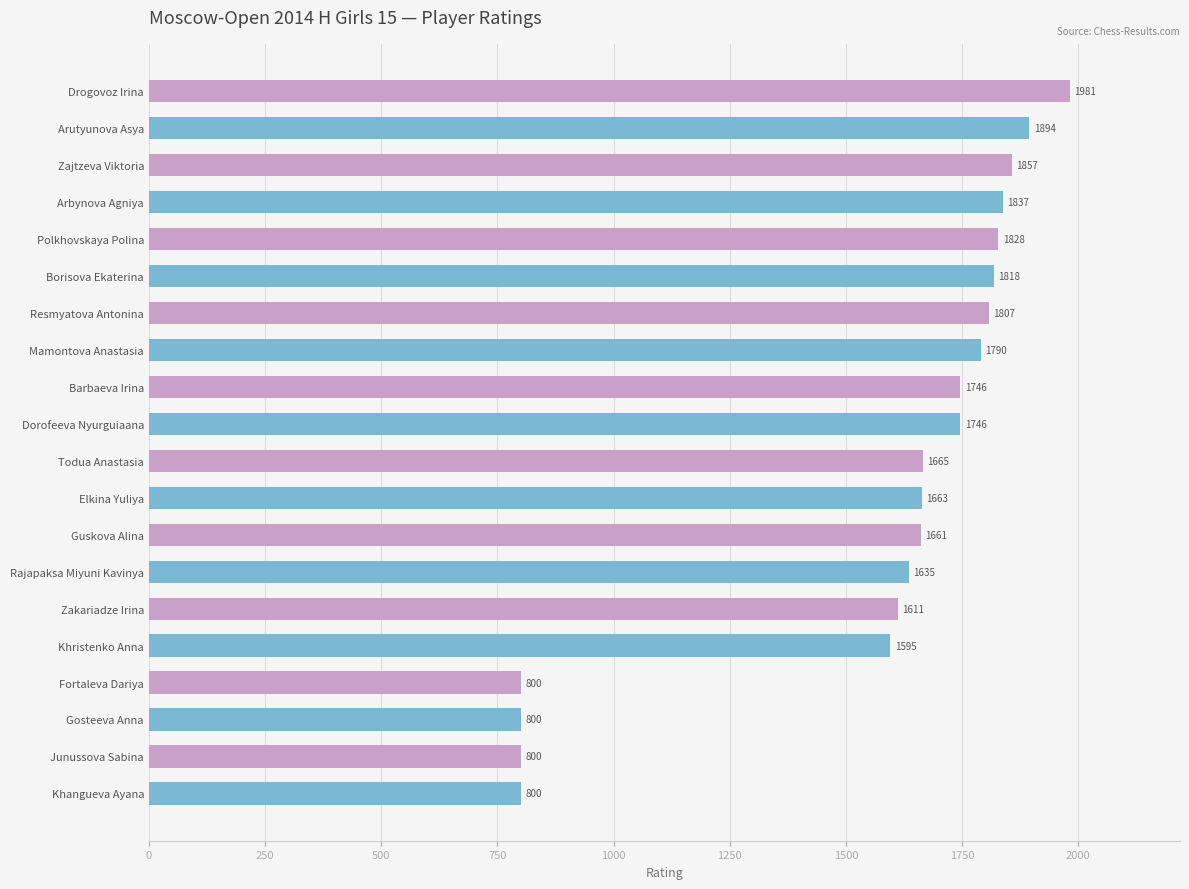

The value at Resmyatova Antonina is 2693. True or false?

False